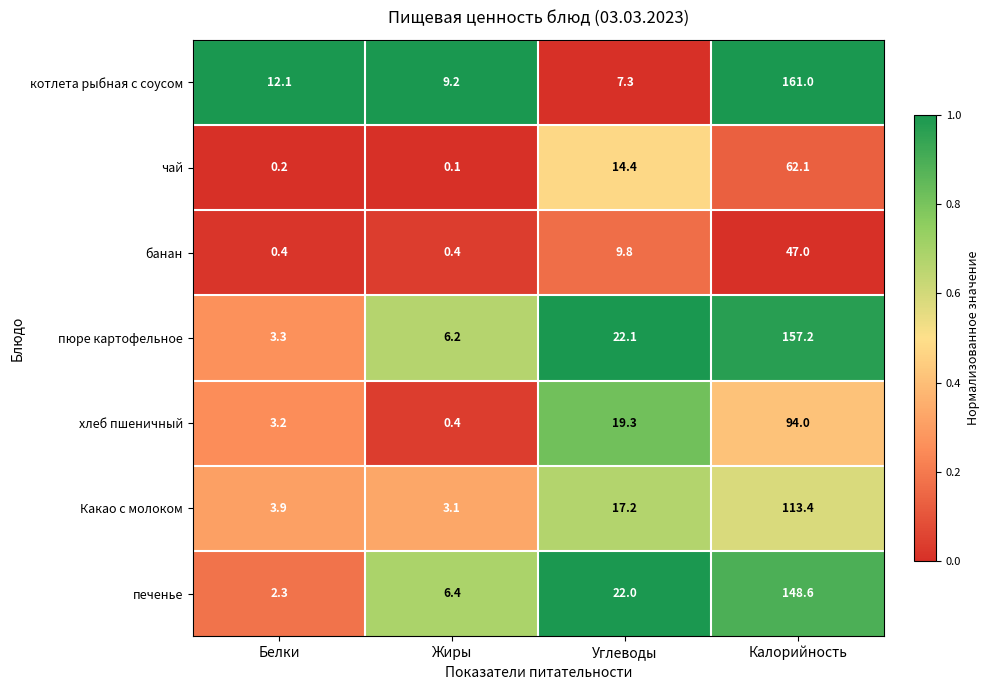

What is the lowest value of the банан series?

0.4